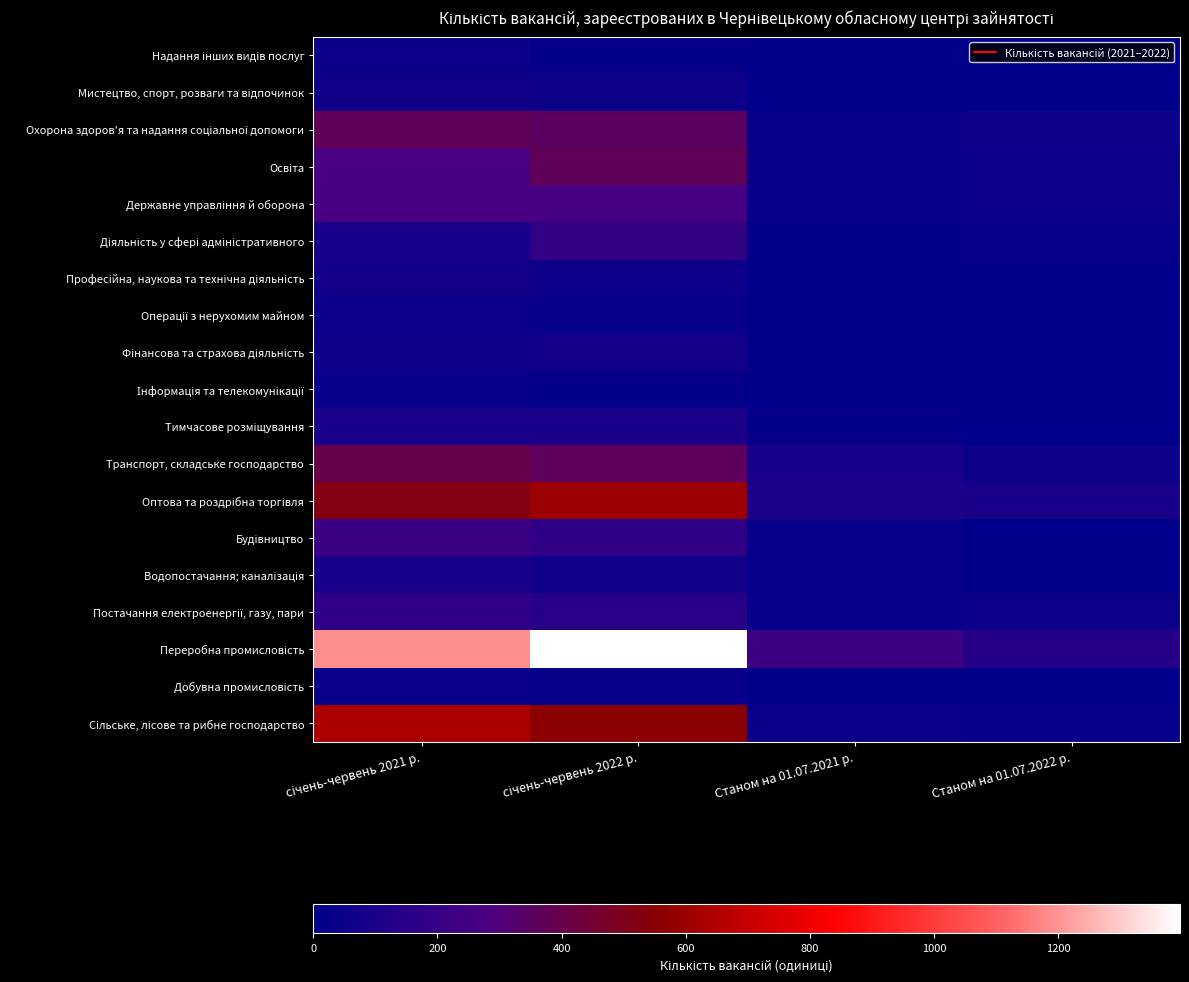

At how many categories does at least one series exceed 235?

2